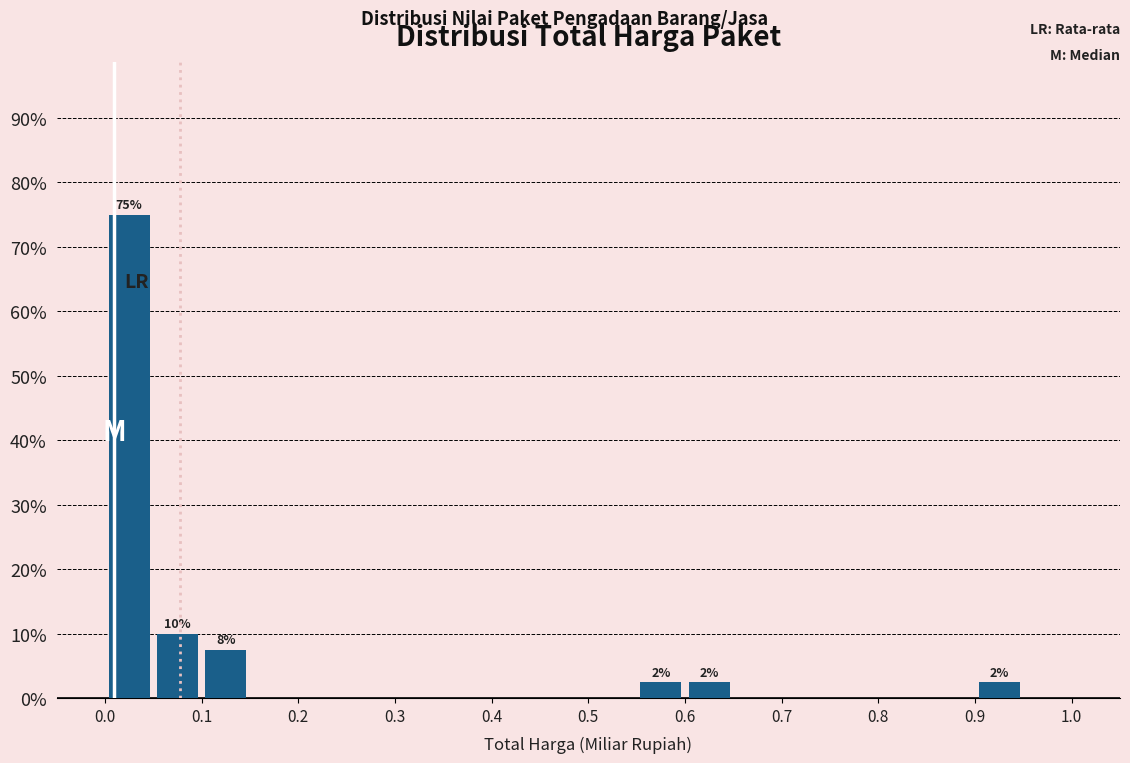

Which range on the x-axis has the tallest bar?

0.00 to 0.05